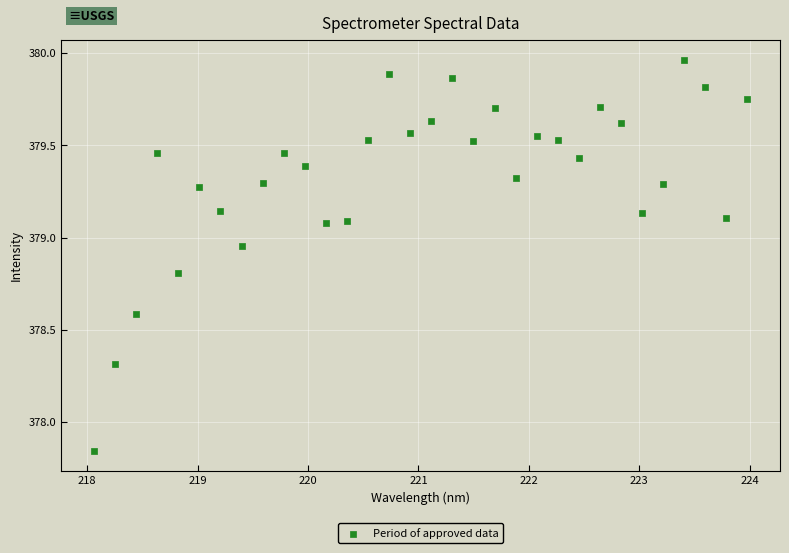

What is the range of X values (max minus min)?

5.9